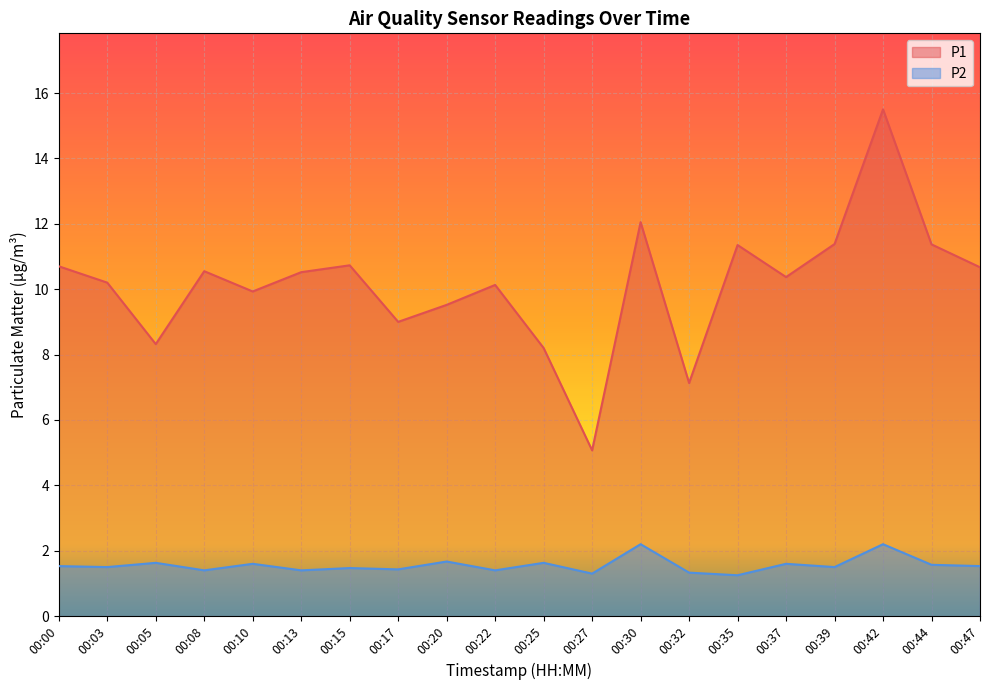

Reading left to right, list all the values displayed in this chart.

P1: 00:00=10.7	00:03=10.2	00:05=8.3	00:08=10.6	00:10=9.9	00:13=10.5	00:15=10.7	00:17=9.0	00:20=9.5	00:22=10.1	00:25=8.2	00:27=5.1	00:30=12.1	00:32=7.1	00:35=11.3	00:37=10.4	00:39=11.4	00:42=15.5	00:44=11.4	00:47=10.7
P2: 00:00=1.5	00:03=1.5	00:05=1.6	00:08=1.4	00:10=1.6	00:13=1.4	00:15=1.5	00:17=1.4	00:20=1.7	00:22=1.4	00:25=1.6	00:27=1.3	00:30=2.2	00:32=1.3	00:35=1.2	00:37=1.6	00:39=1.5	00:42=2.2	00:44=1.6	00:47=1.5